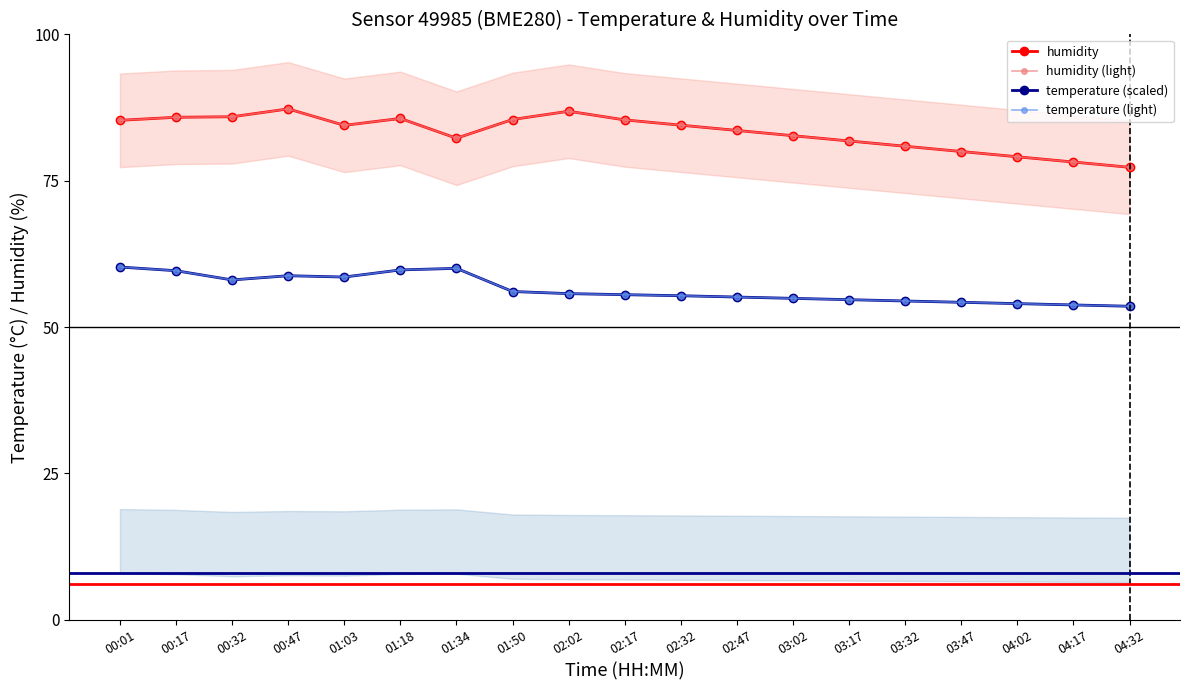

Read the humidity value at 03:17.

81.8